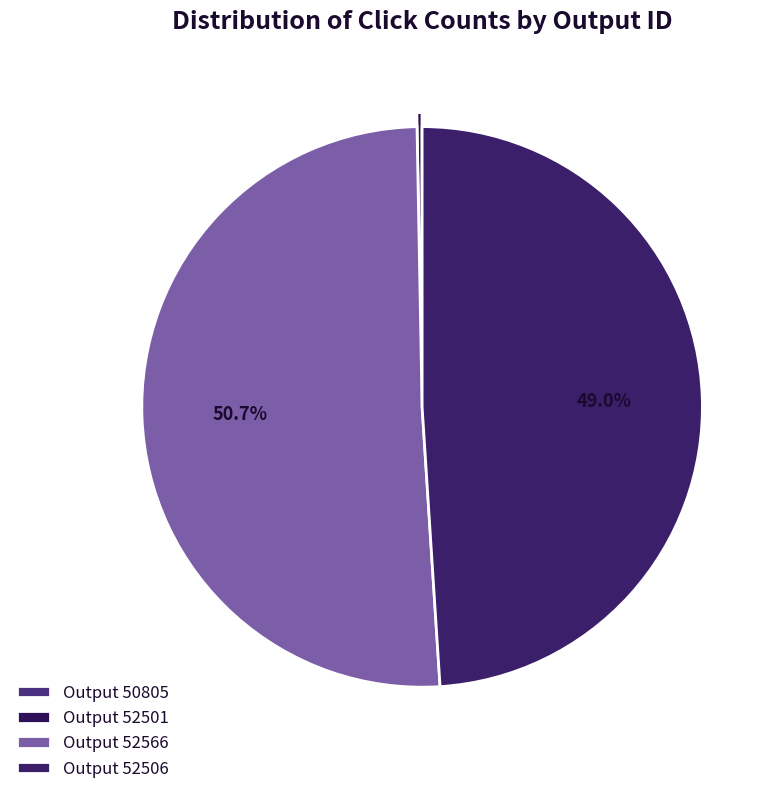

Is there any slice that represents more than half of the pie?

Yes